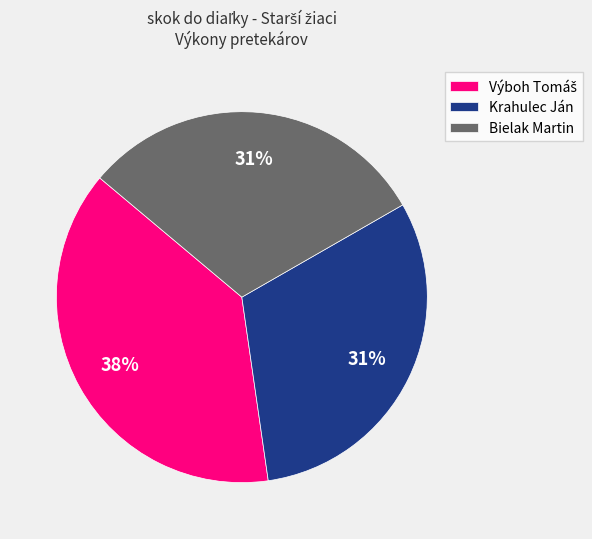

Approximately how many times larger is the value at Krahulec Ján compared to Bielak Martin?

1.0